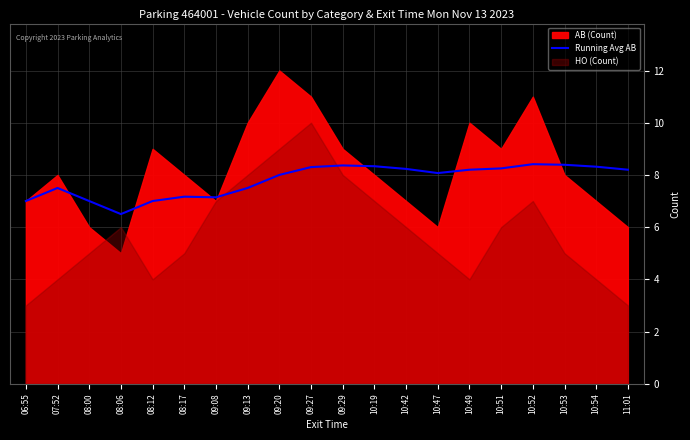

How many interior local valleys (lower than both neighbors) does the data have?

3